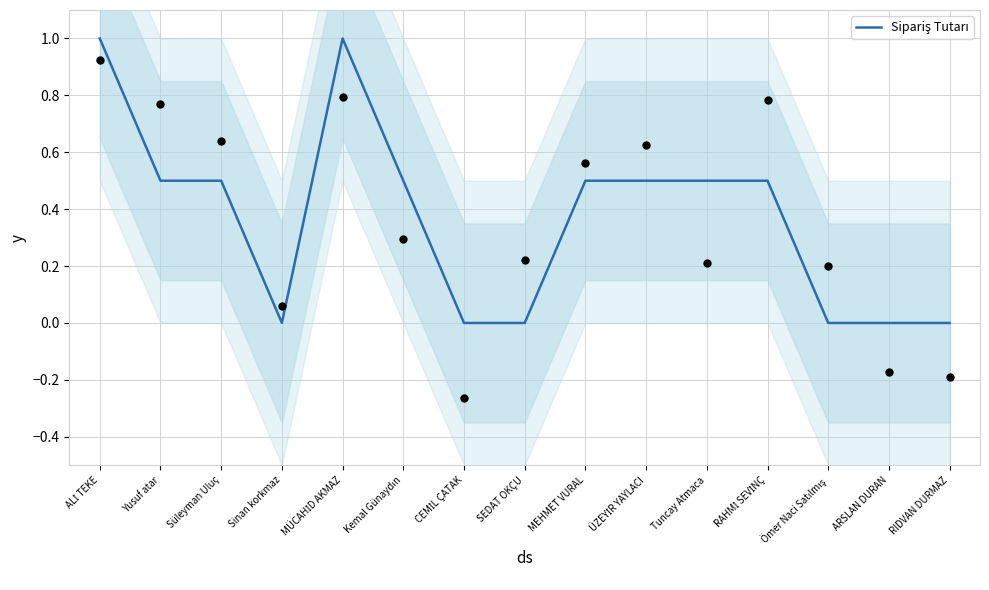

Between Tuncay Atmaca and Sinan korkmaz, which is larger?

Tuncay Atmaca